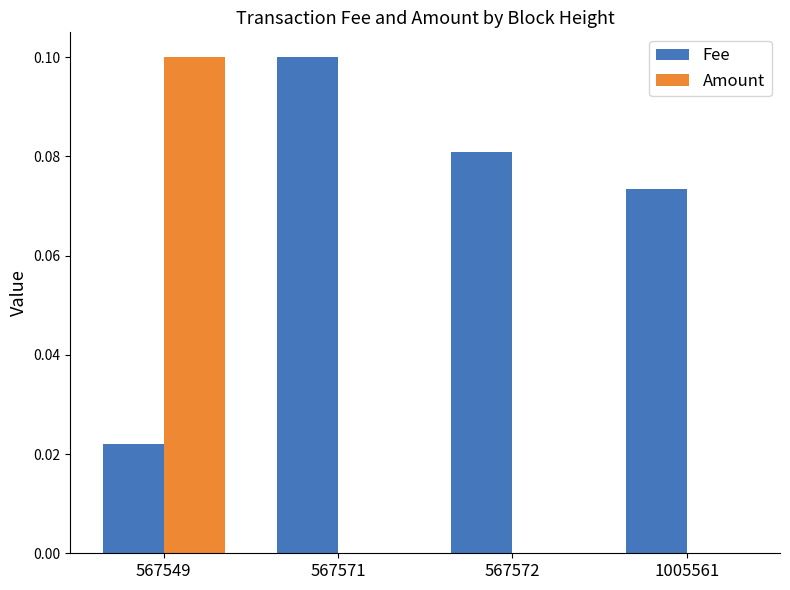

The value of Fee at 567572 is 0.1. True or false?

True